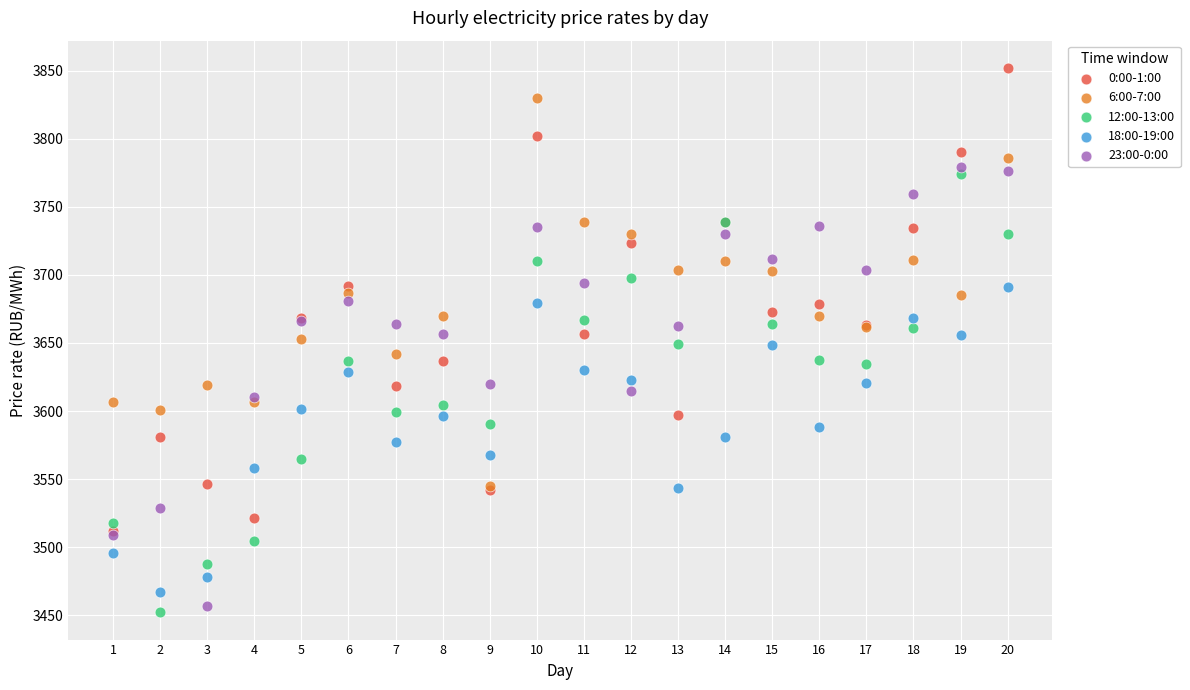

Which series reaches the minimum Y coordinate?

12:00-13:00